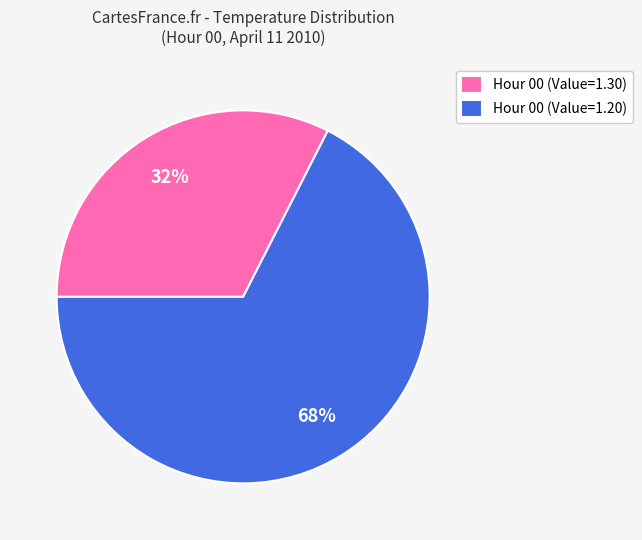

What is the ratio of the value at Hour 00 (Value=1.20) to the value at Hour 00 (Value=1.30)?

2.1